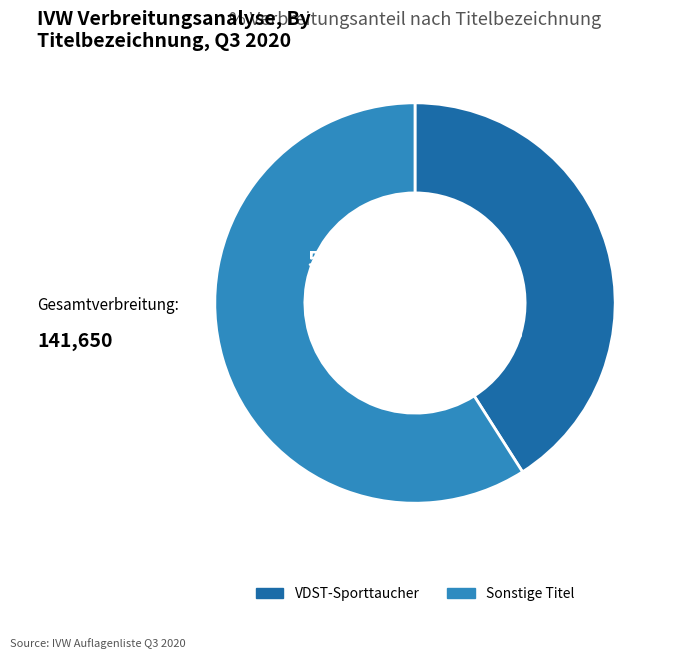

What is the ratio of the value at VDST-Sporttaucher to the value at Sonstige Titel?

0.7